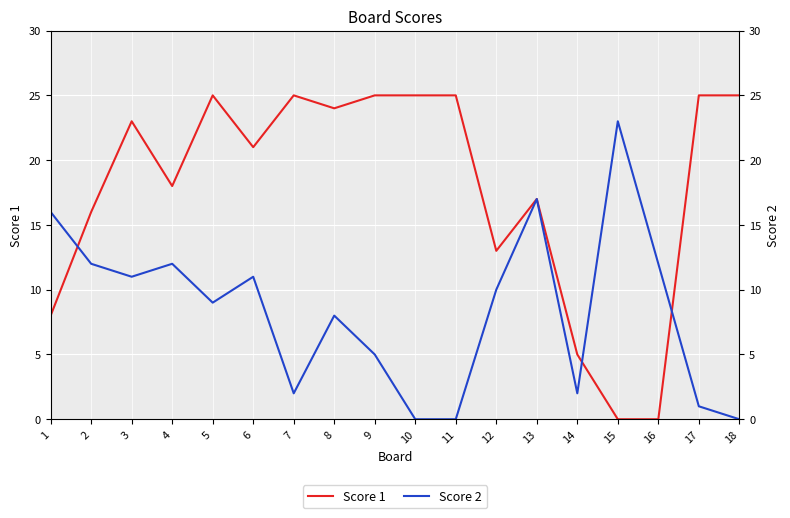

What is the difference between the maximum and minimum values in the Score 1 series?

25